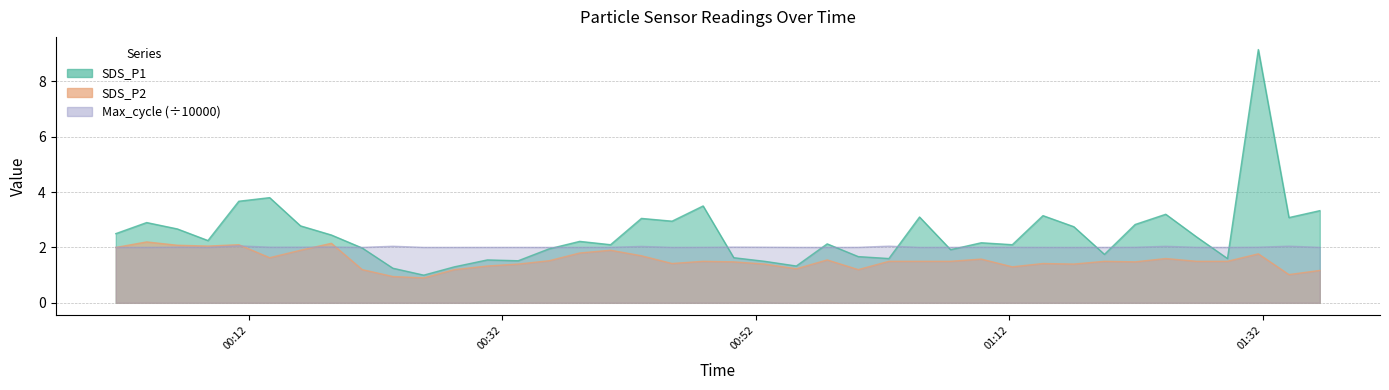

Which series has the widest spread of values?

SDS_P1